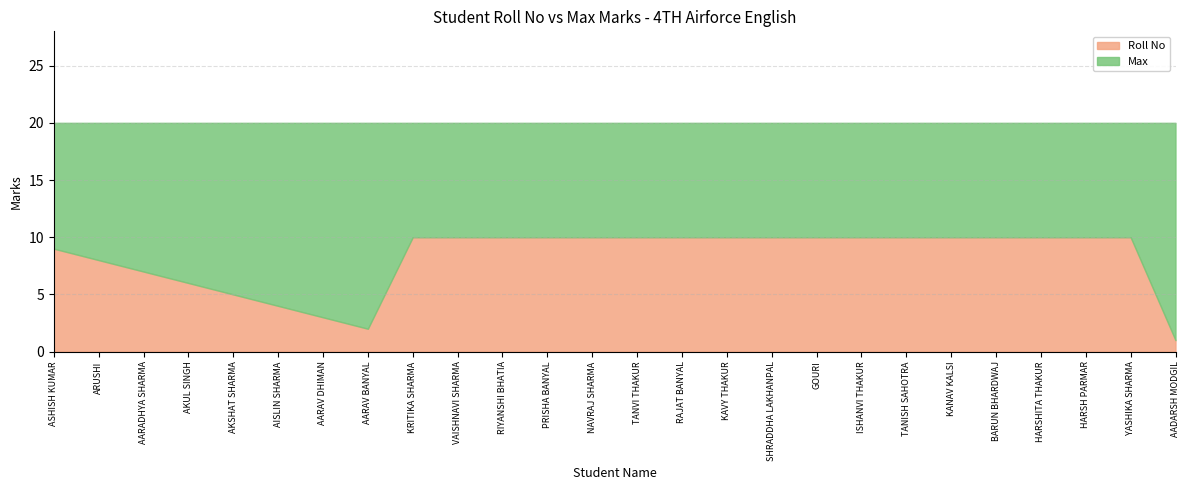

At which category is the sum across all series the highest?

KRITIKA SHARMA